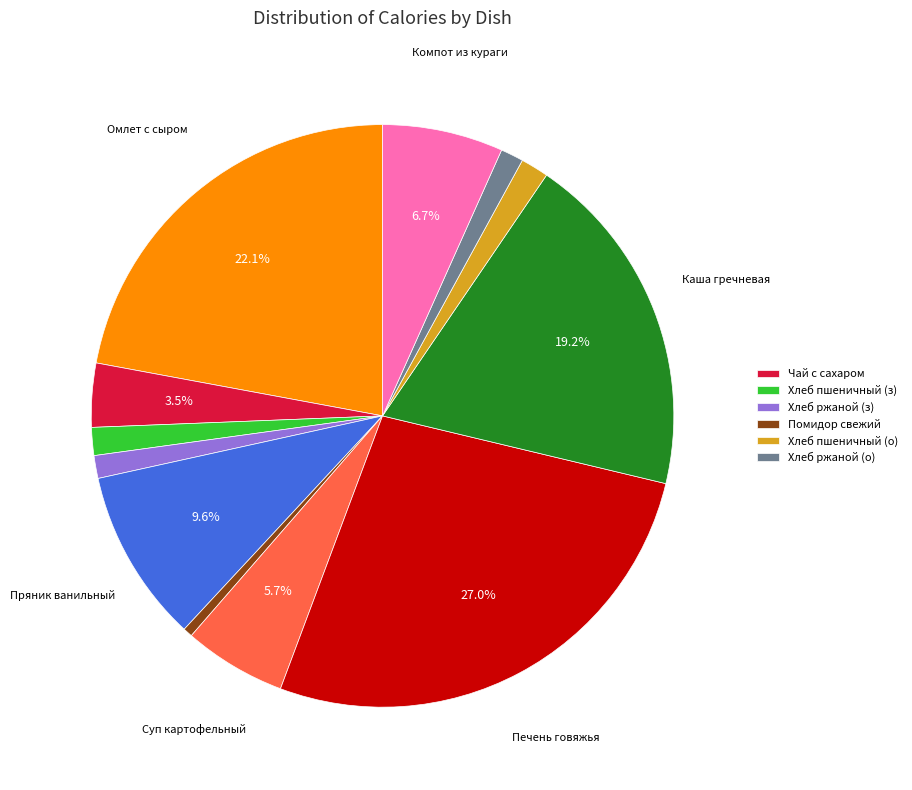

Is there any slice that represents more than half of the pie?

No